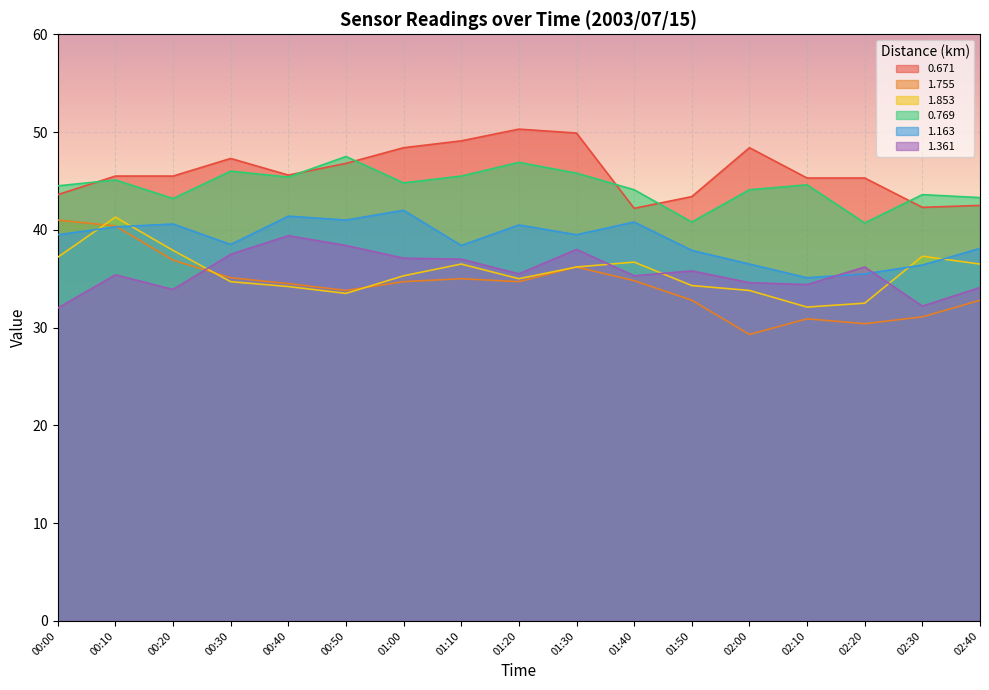

What is the total value across all series at 02:30?

222.9